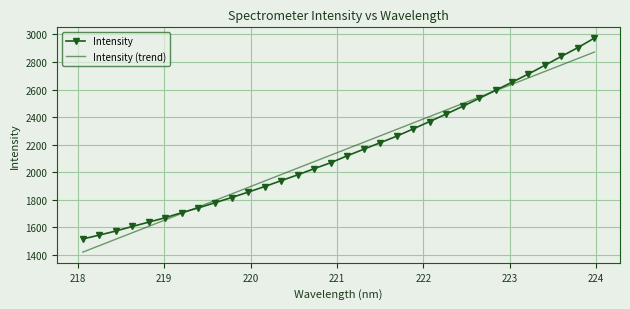

What is the lowest value of the Intensity series?

1516.3